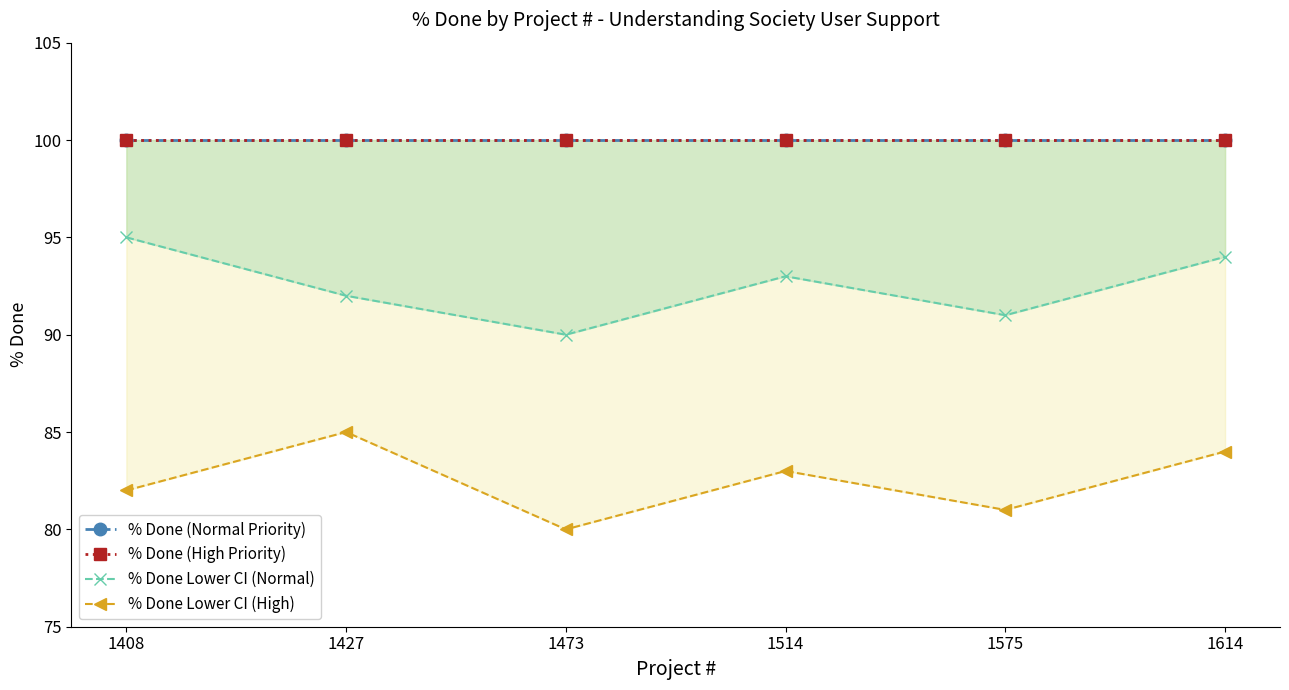

True or false: % Done (High Priority) and % Done Lower CI (High) cross at least once.

False